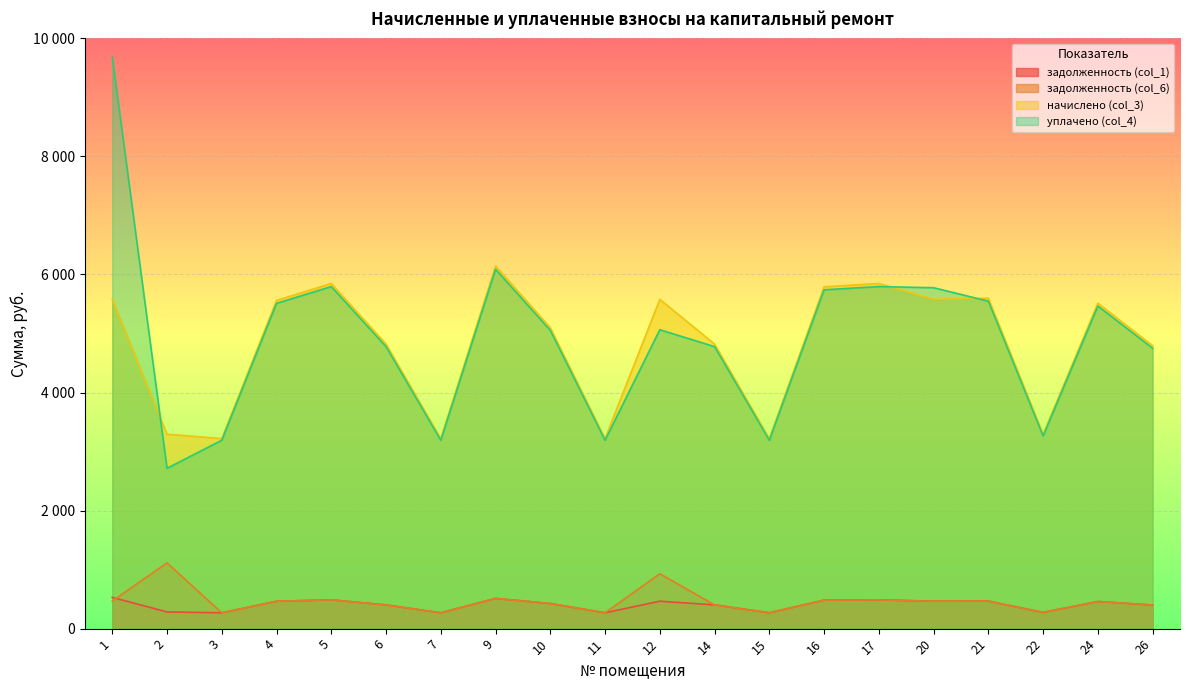

Where is the first local maximum for задолженность (col_1)?

5